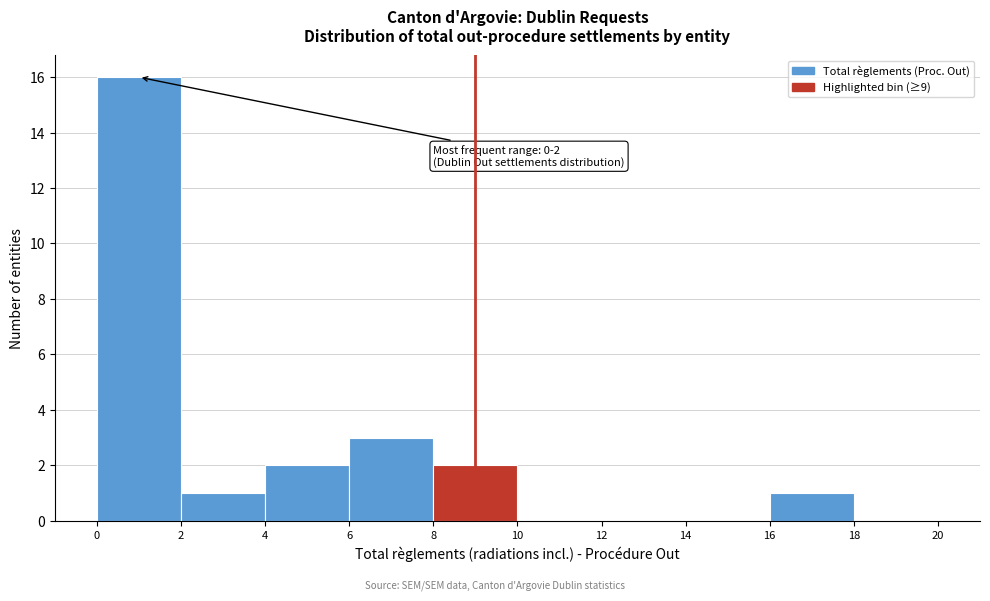

Which range on the x-axis has the tallest bar?

0 to 2